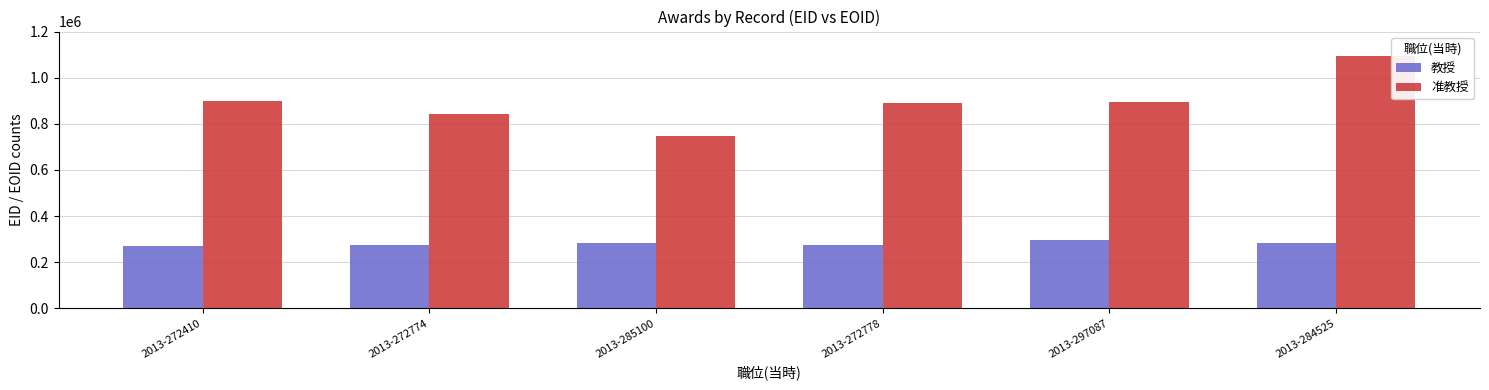

At which label does 准教授 reach its minimum?

2013-285100